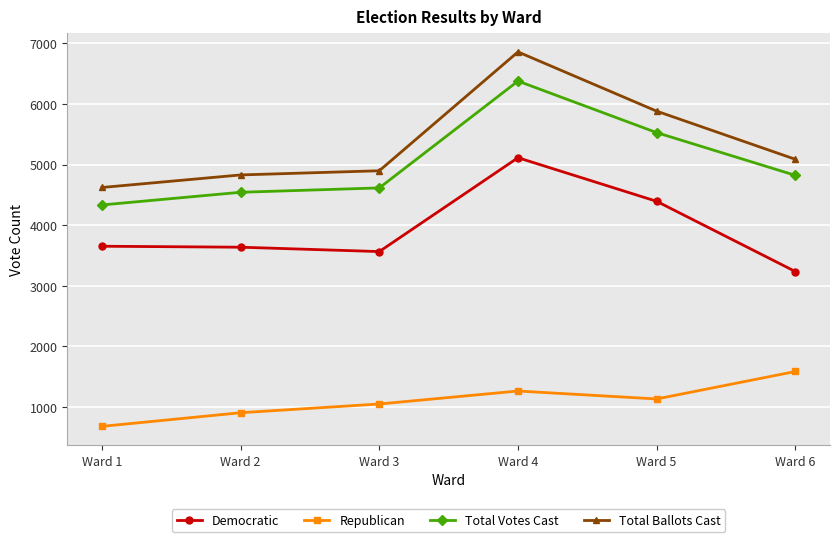

What is the spread (max minus min) of values at Ward 3?

3847